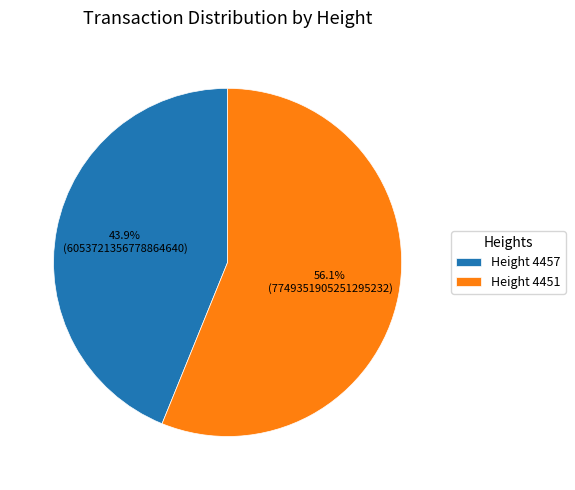

Which has a higher value, Height 4457 or Height 4451?

Height 4451